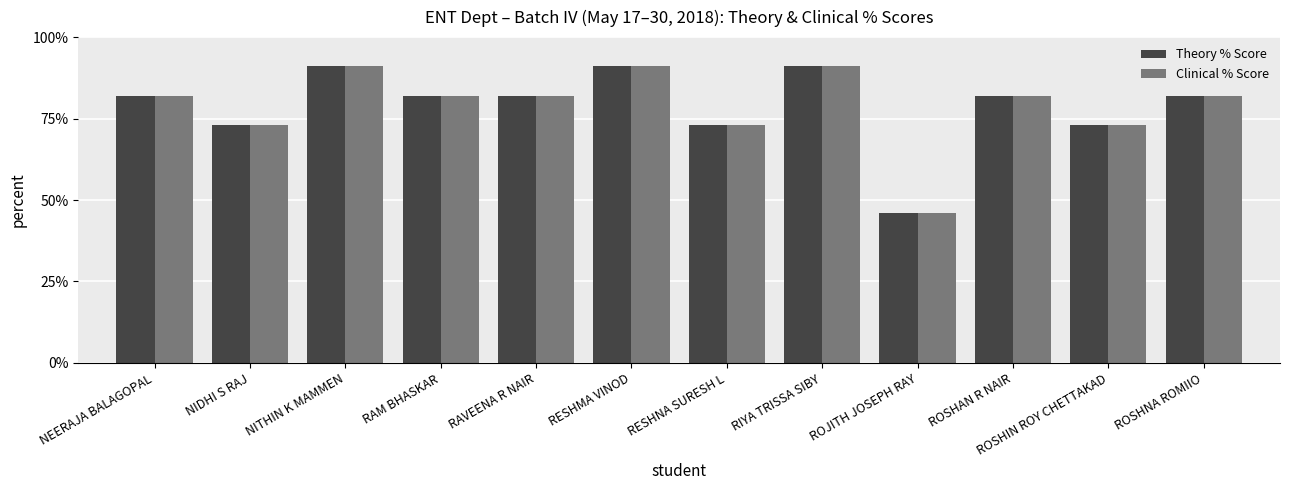

At how many categories does at least one series exceed 87?

3